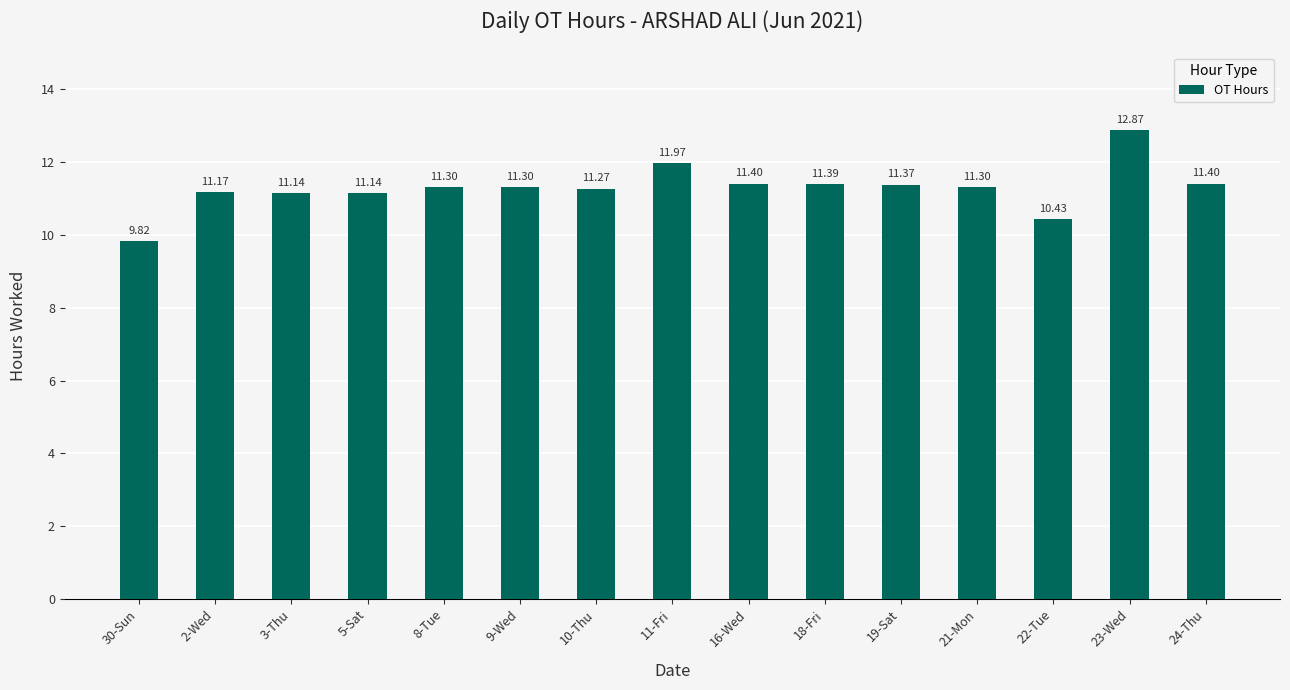

Approximately how many times larger is the value at 22-Tue compared to 16-Wed?

0.9